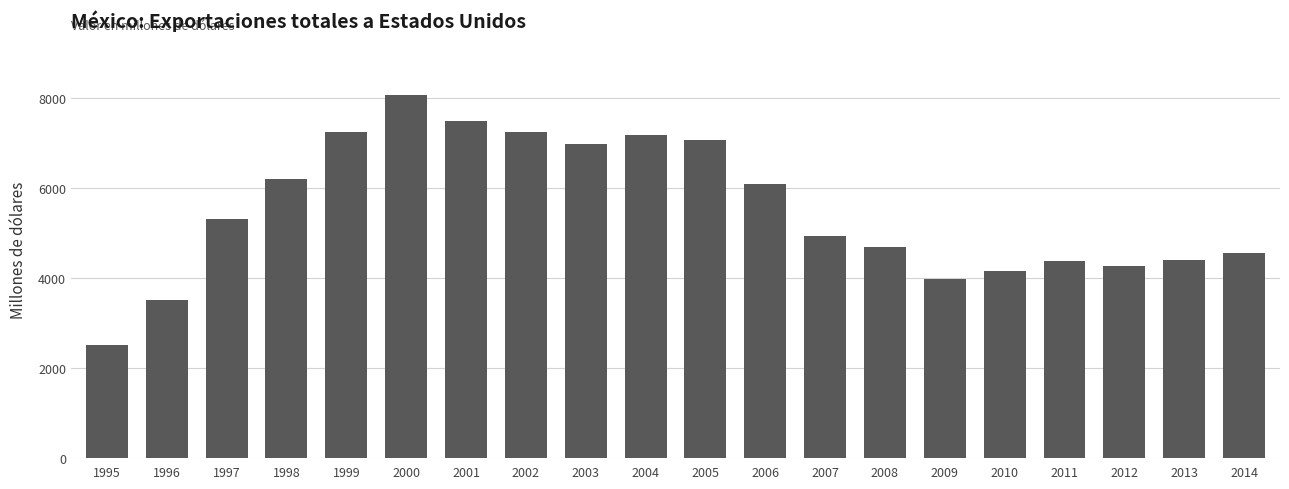

What is the maximum value shown in the chart?

8067.8